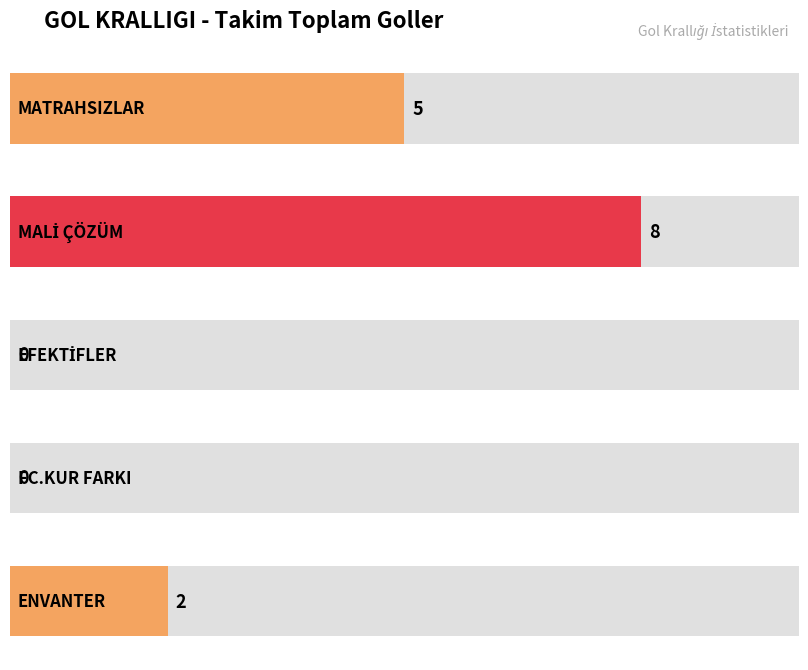

What is the sum of all values?

15